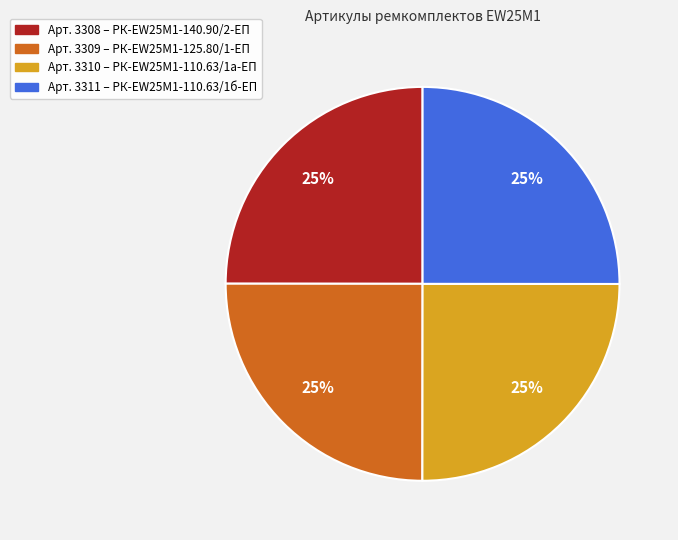

Count the number of slices in the pie.

4